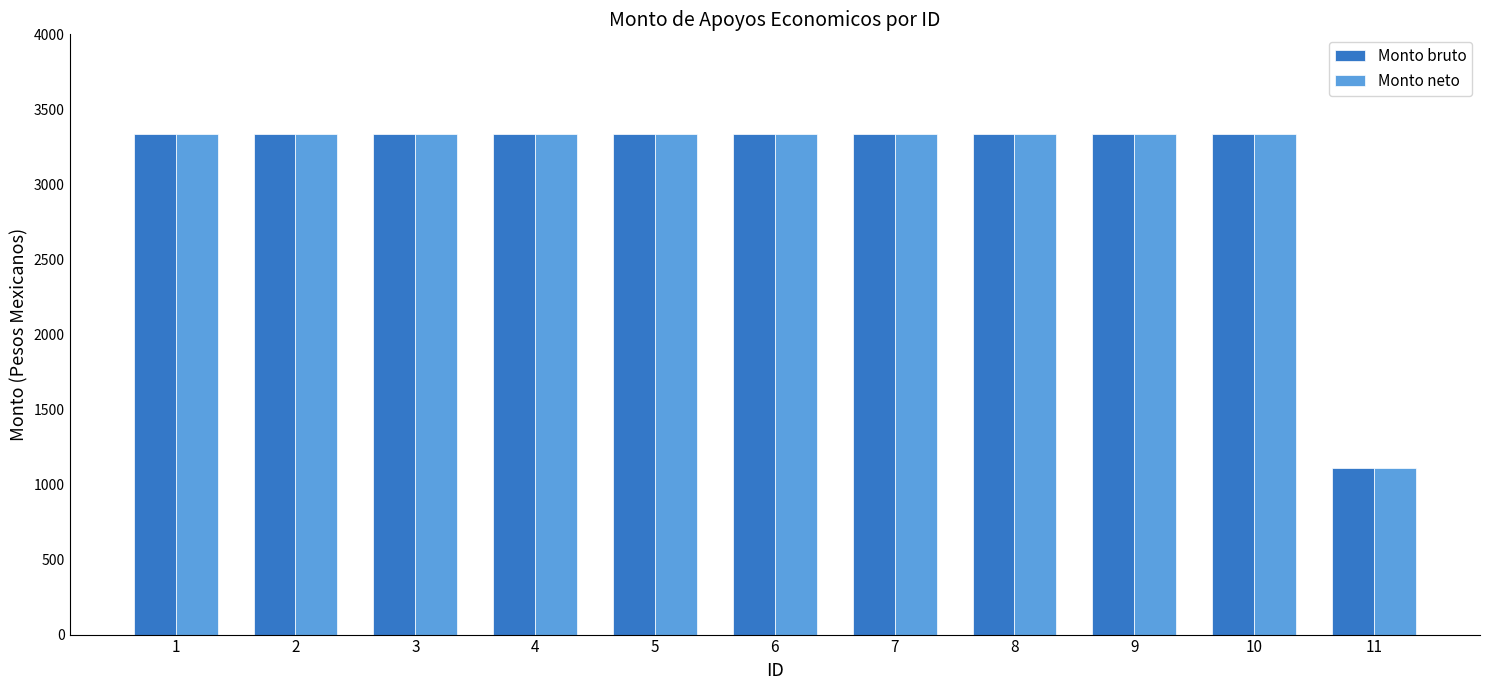

What is the smallest value displayed?

1112